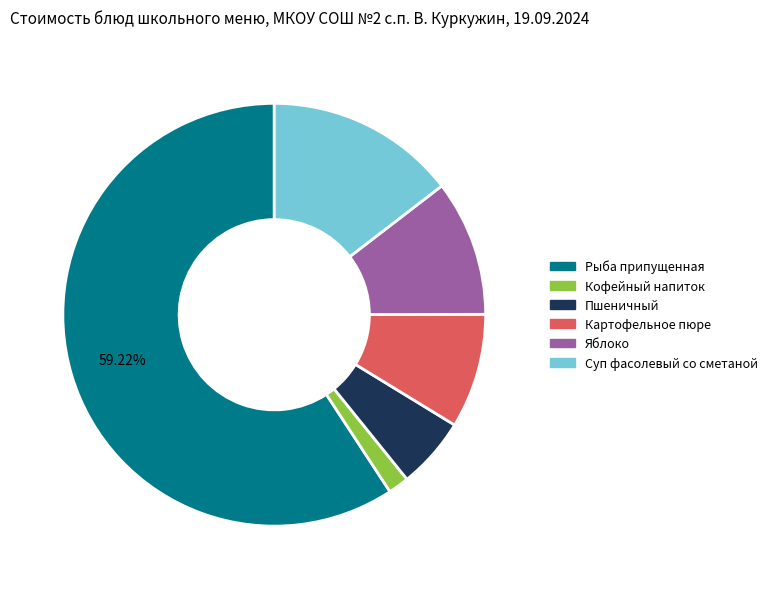

Rank the categories by value from lowest to highest.

Кофейный напиток, Пшеничный, Картофельное пюре, Яблоко, Суп фасолевый со сметаной, Рыба припущенная